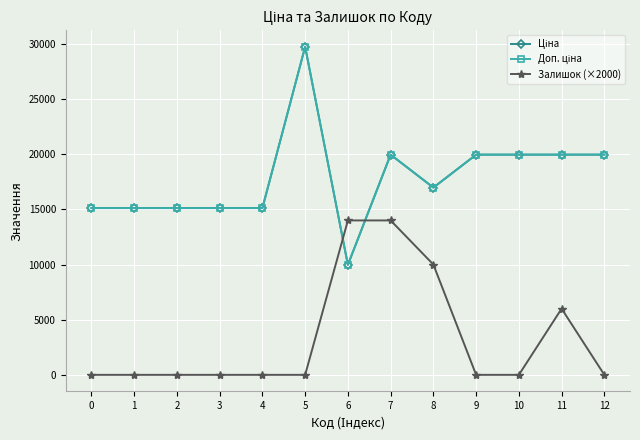

Is this an area chart (filled region under the line)?

No